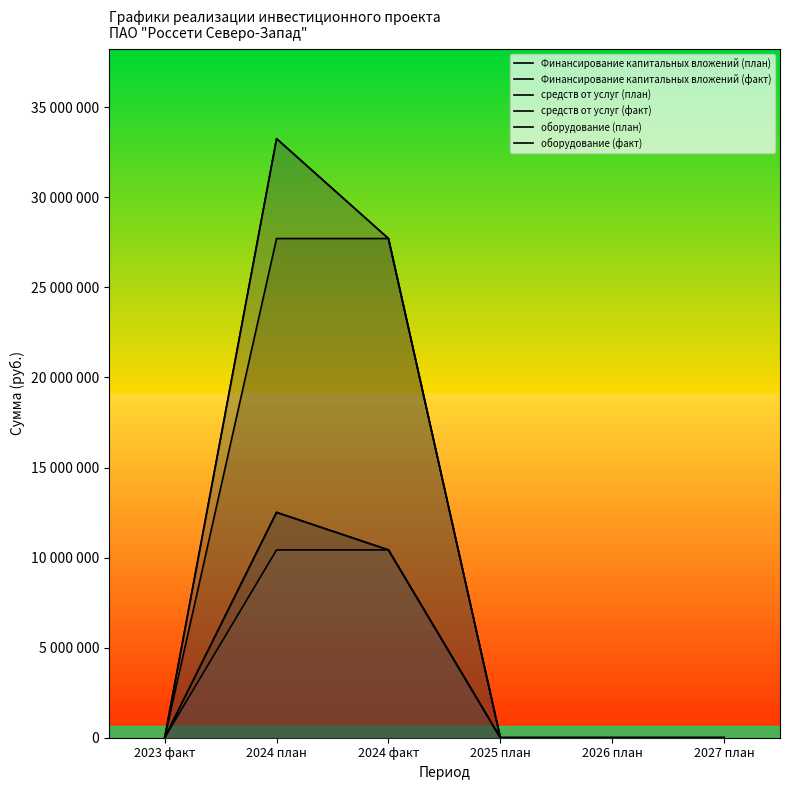

True or false: оборудование (факт) and средств от услуг (факт) cross at least once.

False